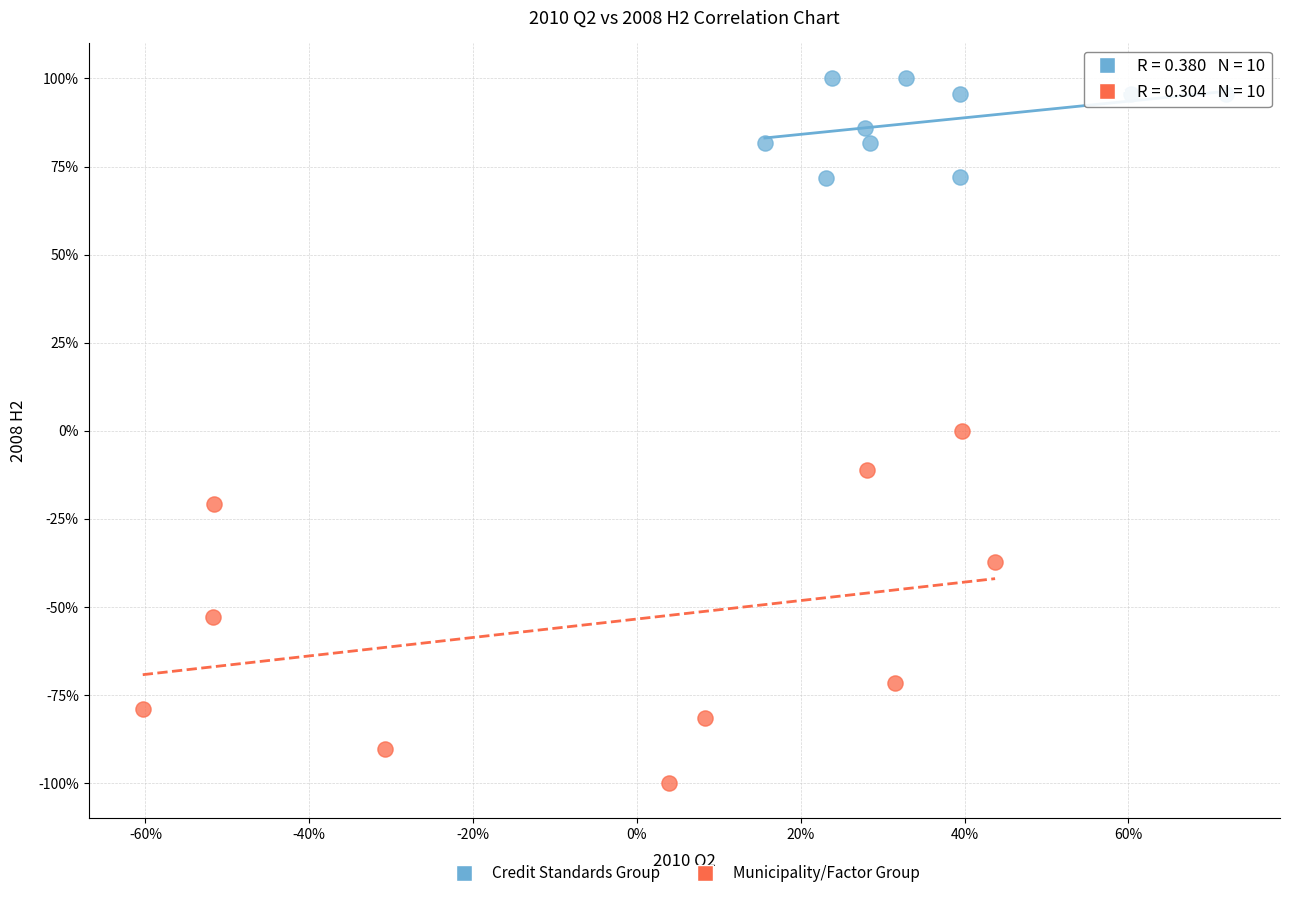

Which series reaches the maximum Y coordinate?

Credit Standards Group